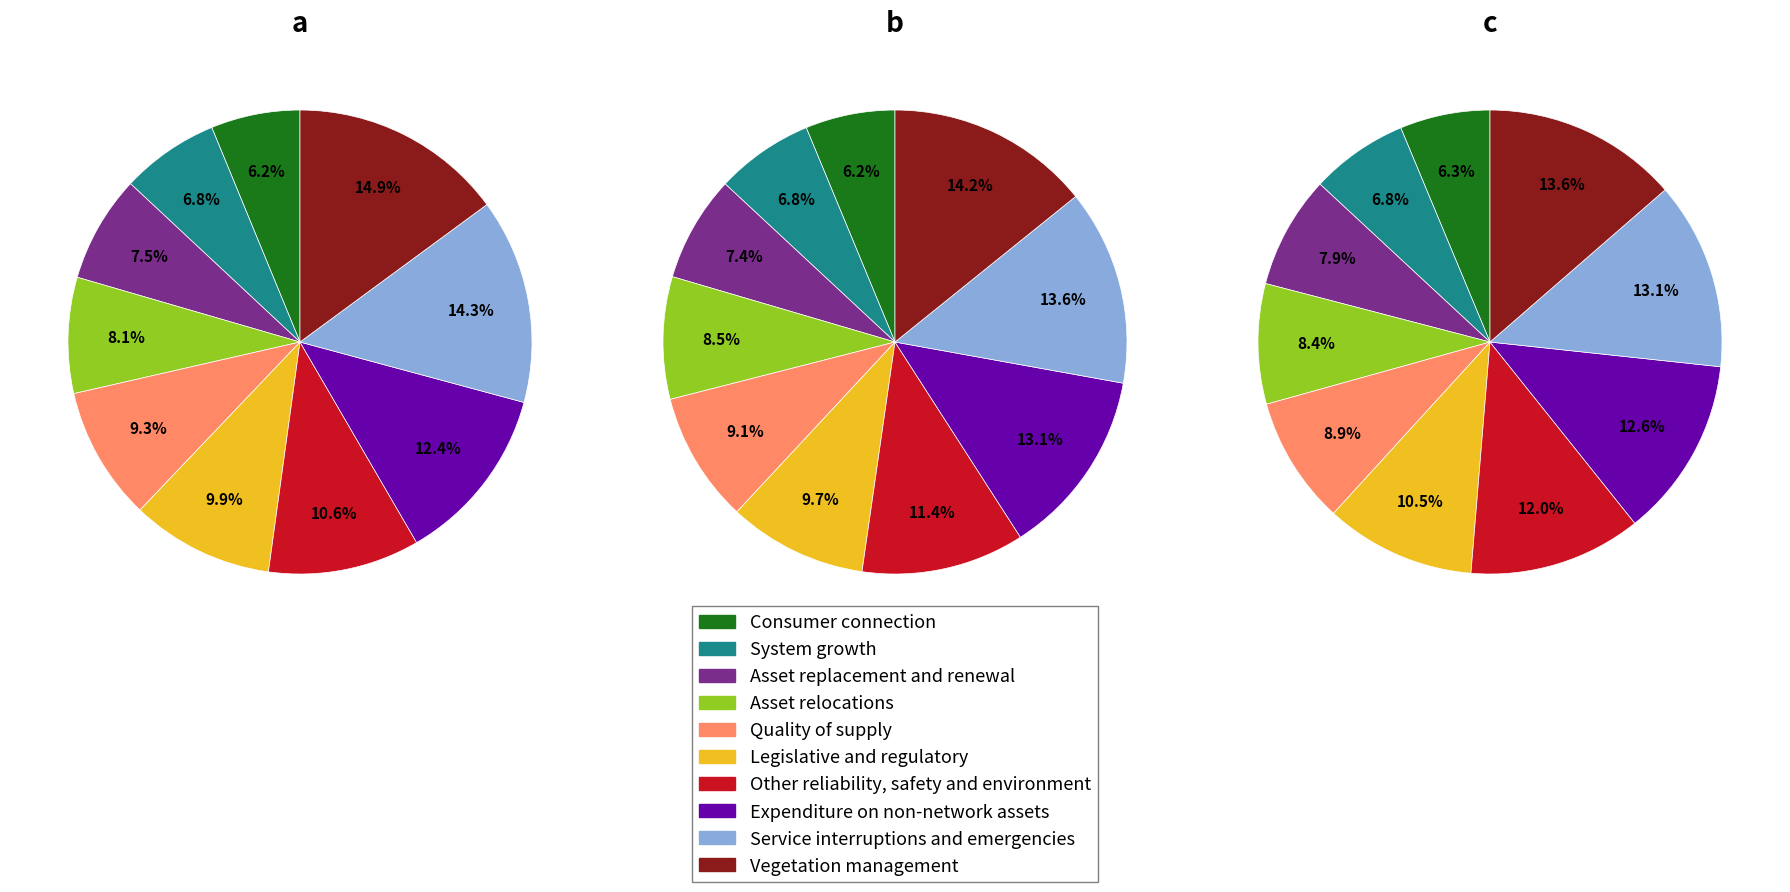

The Other reliability, safety and environment slice represents 1% of the pie. True or false?

False